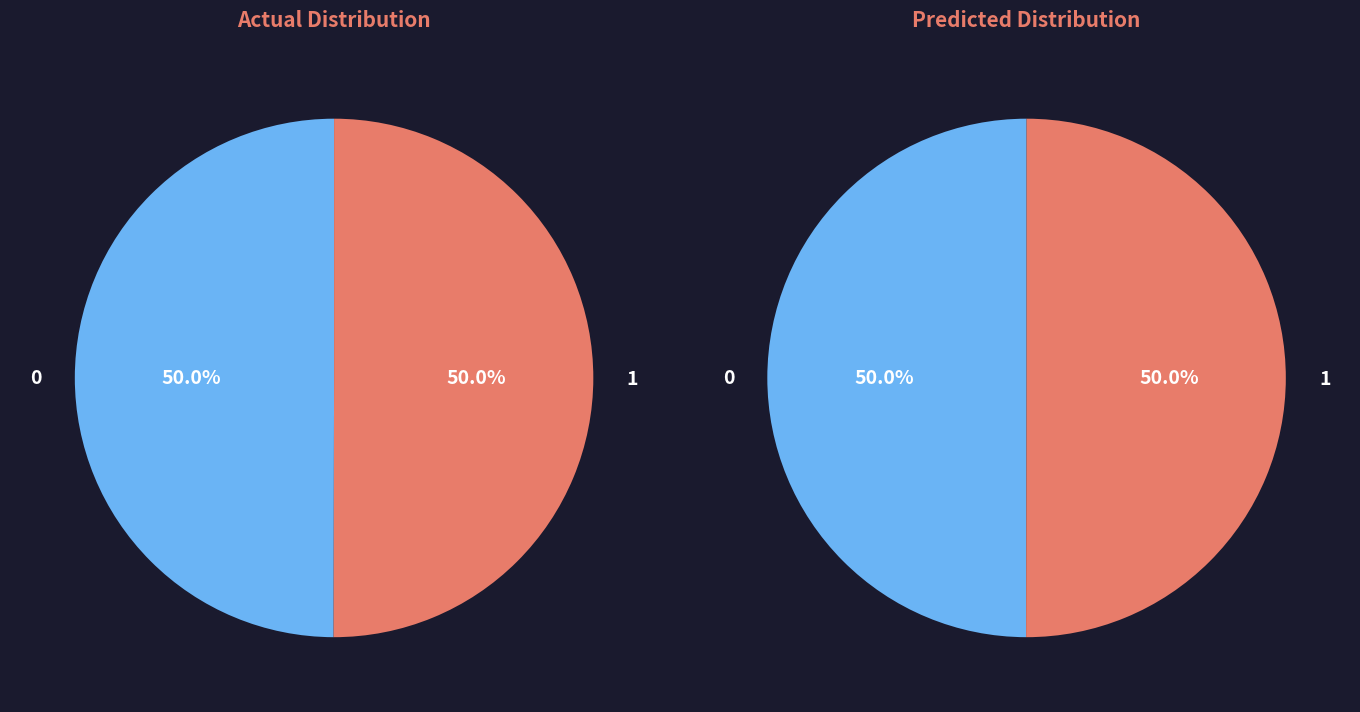

Count the number of slices in the pie.

2